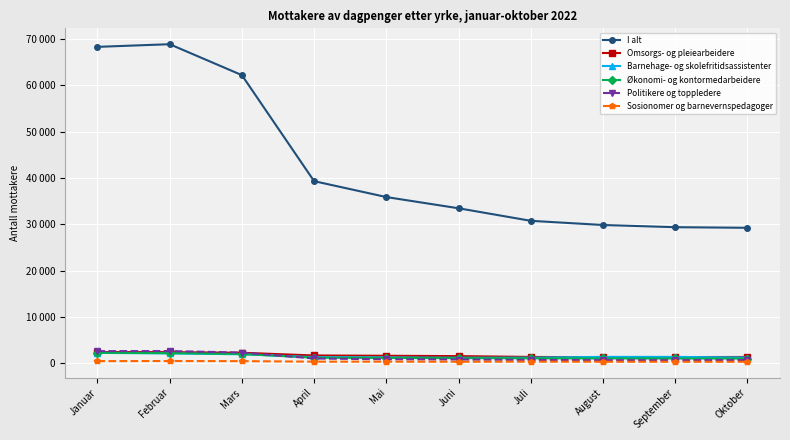

Does the chart display data point markers on the line(s)?

Yes